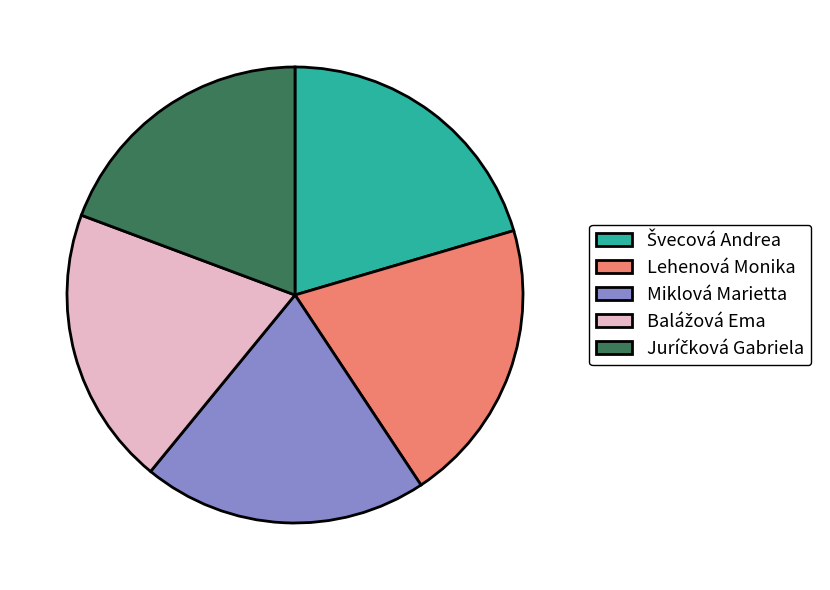

Count the number of slices in the pie.

5